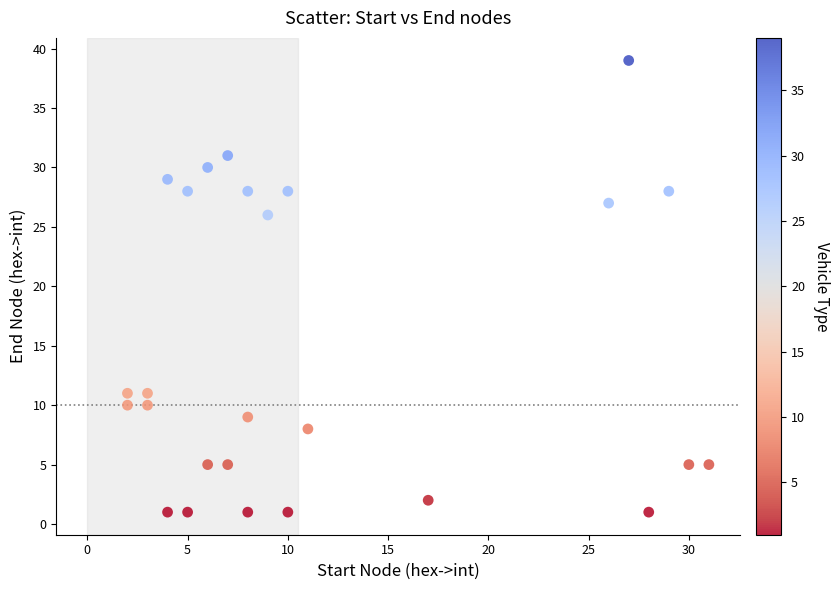

What is the range of X values (max minus min)?

29